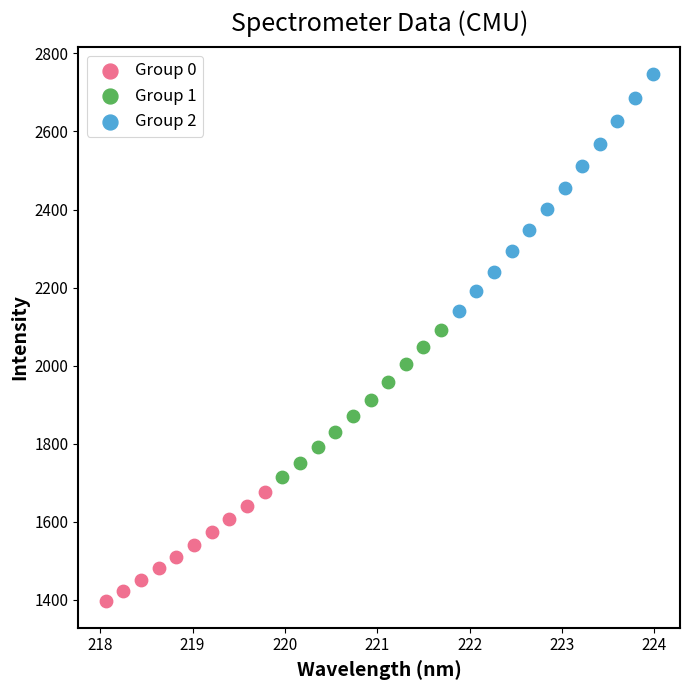

Which series reaches the maximum Y coordinate?

Group 2